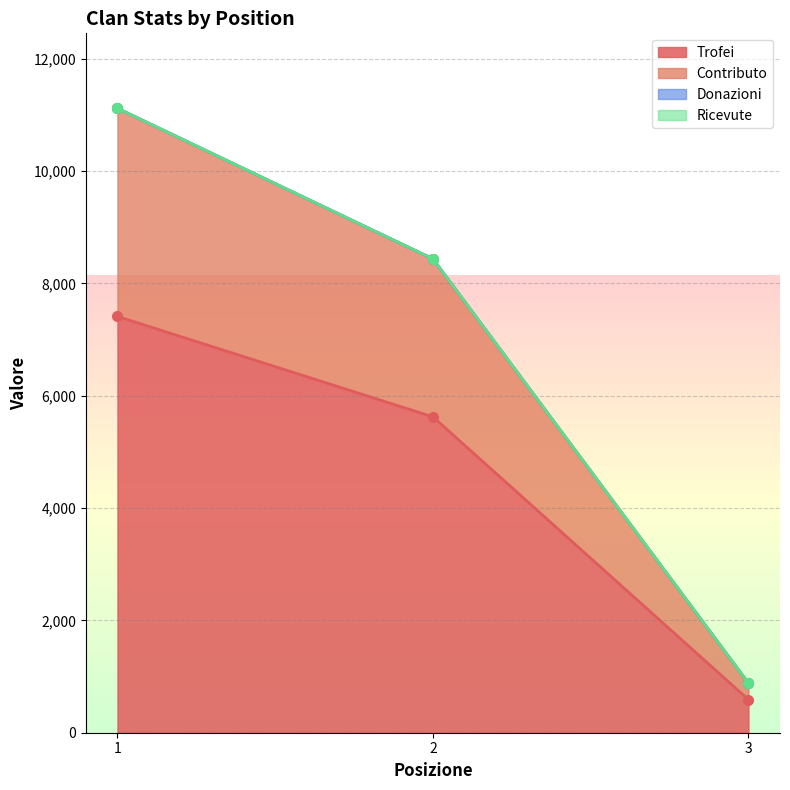

What is the difference between the maximum and minimum values in the Trofei series?

6823